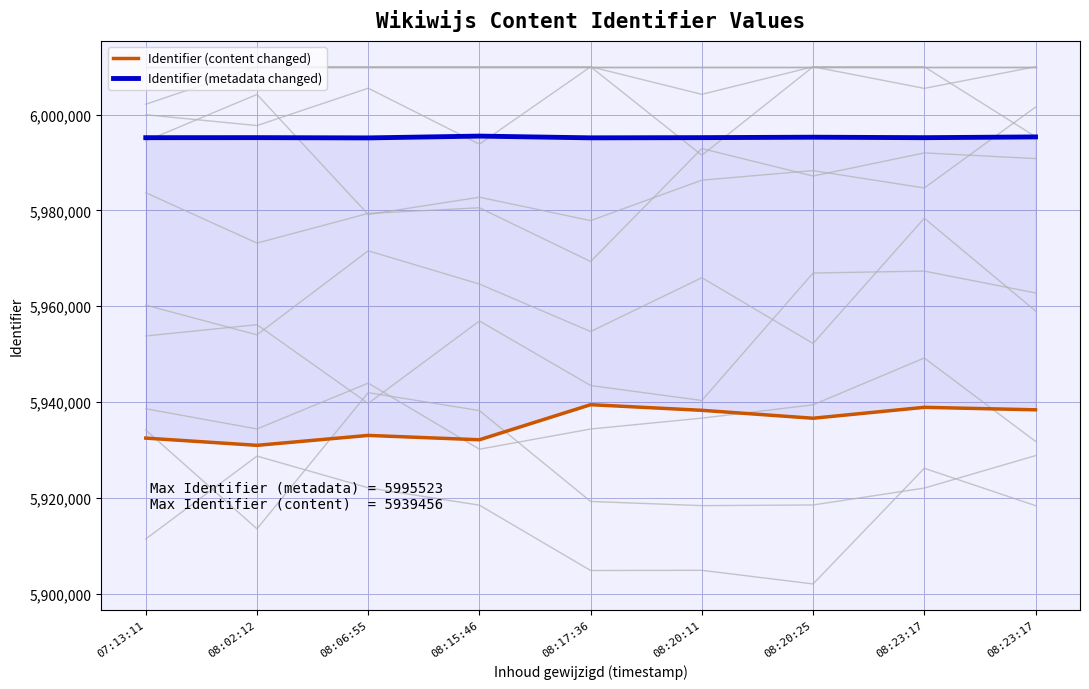

How many interior local valleys does the Identifier (metadata changed) series have?

3